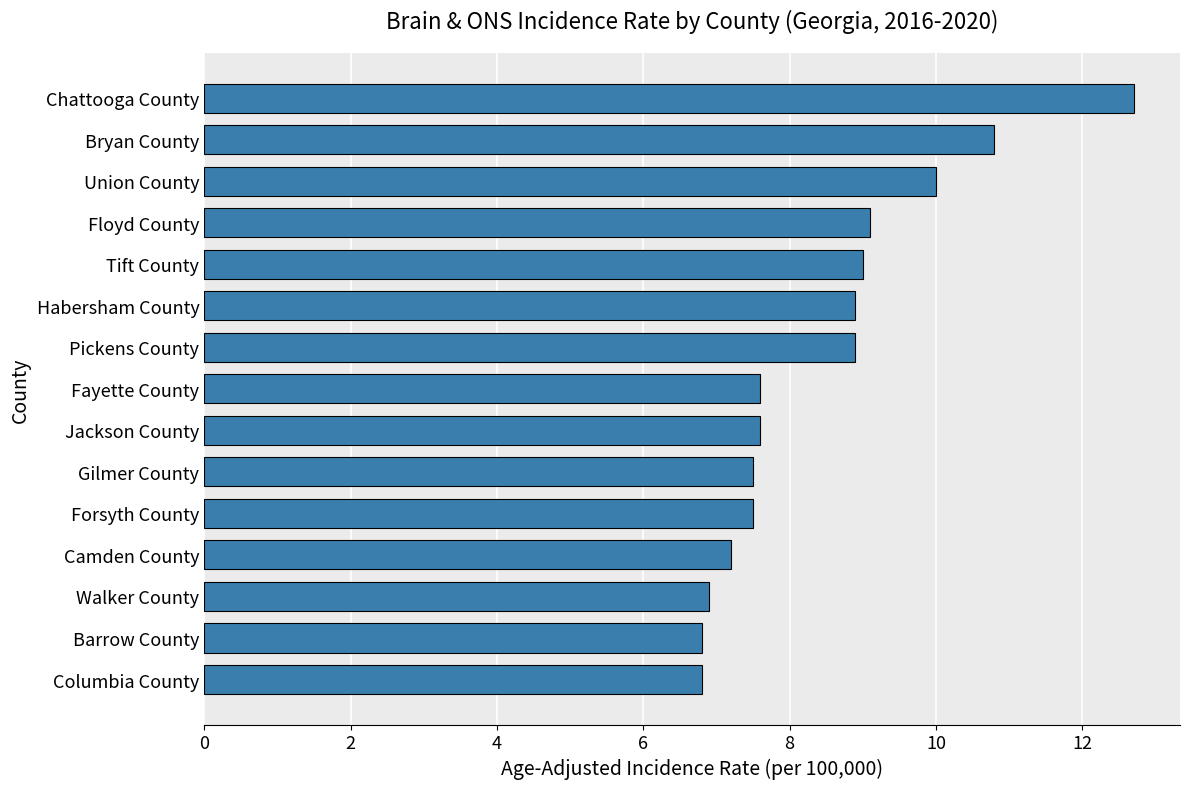

What position from the top is Forsyth County?

11